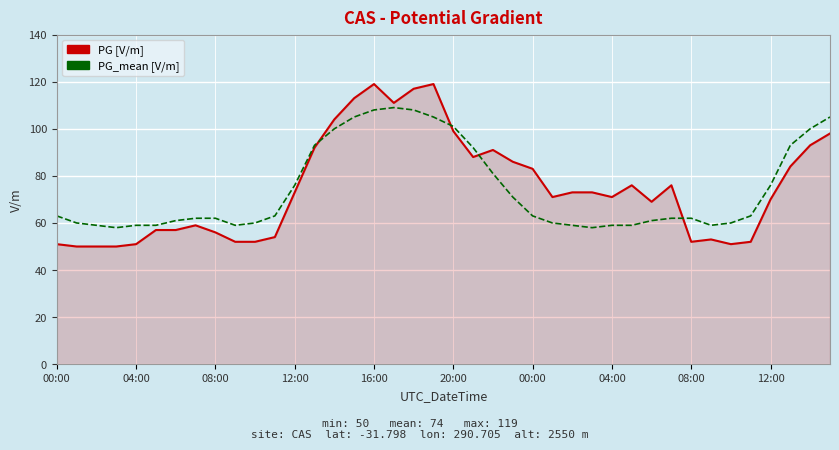

What is the maximum value shown in the chart?

119